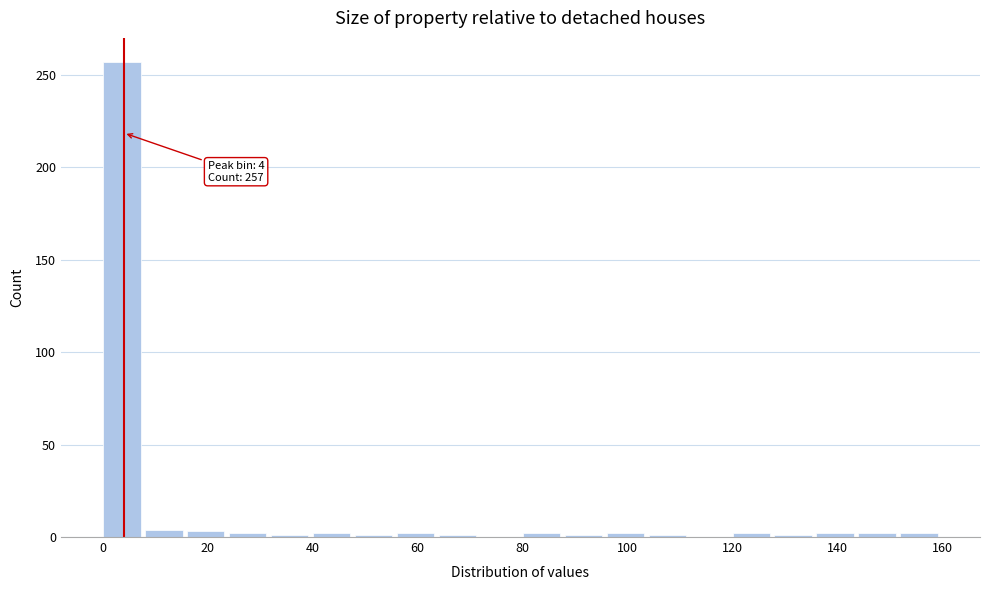

Which range on the x-axis has the tallest bar?

0 to 8